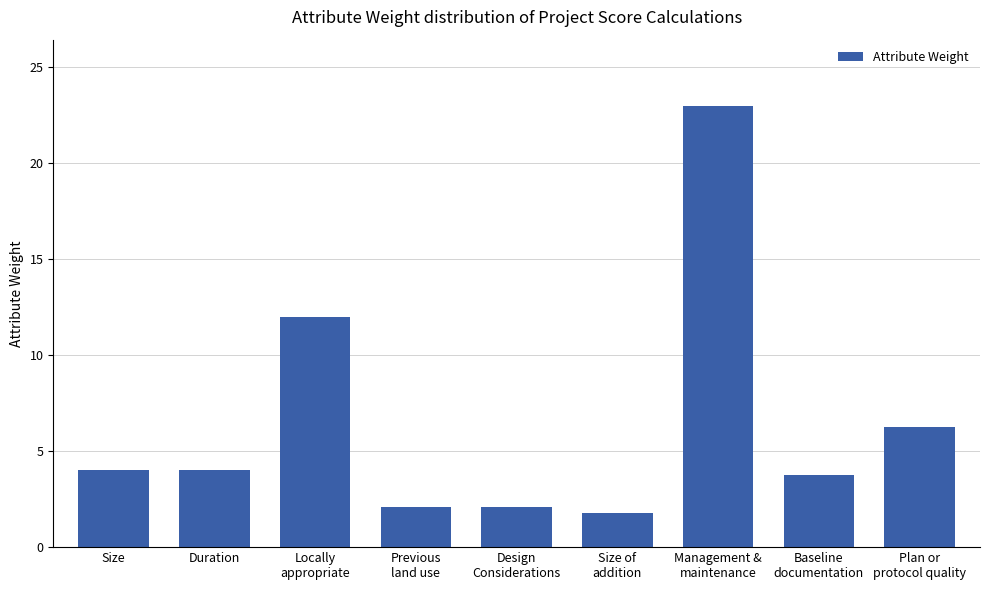

What is the sum of the values at Size and Management &
maintenance?

27.0